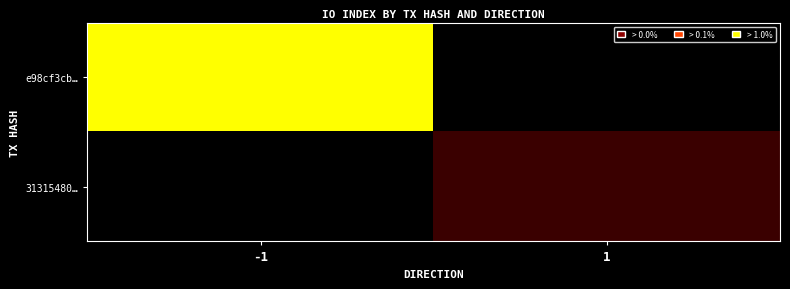

What is the total value across all series at -1?

135